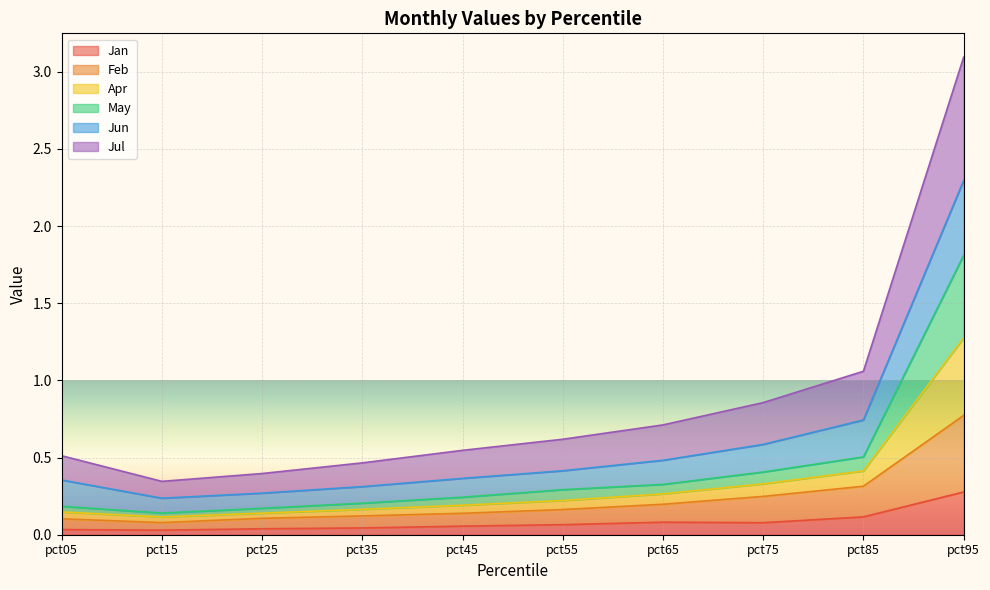

At which category is the sum across all series the highest?

pct95